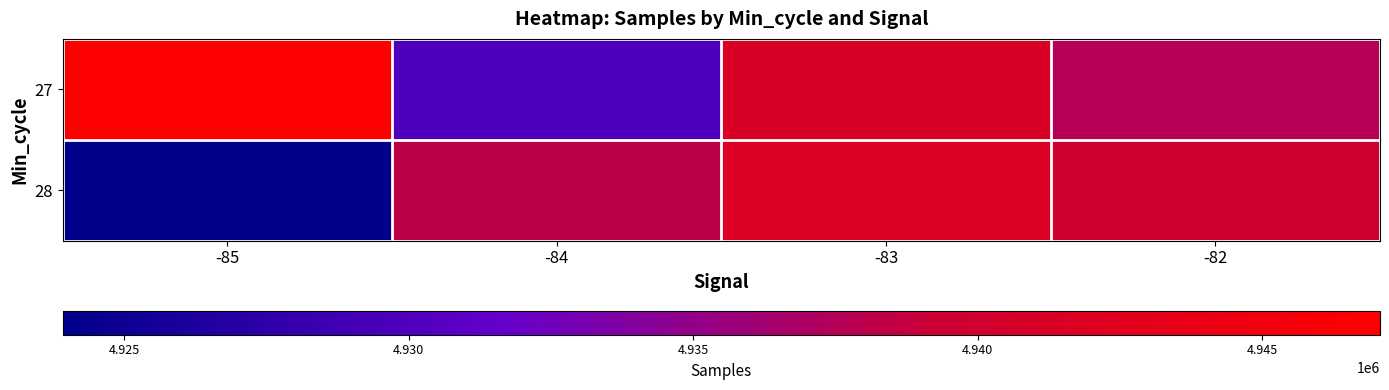

Which has a higher value, -82 or -83?

-83